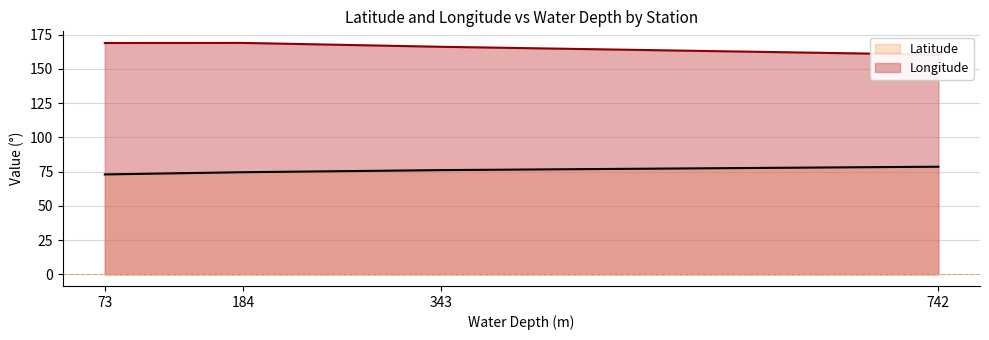

Which category has the highest value across all series?

184